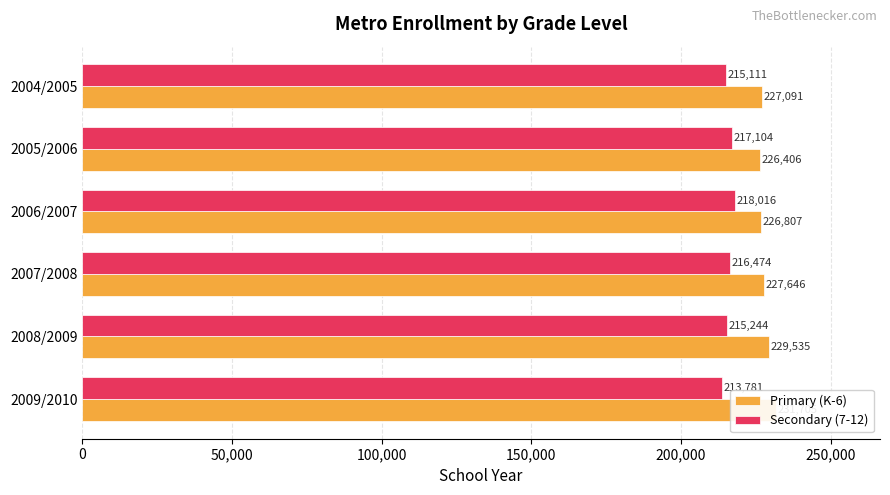

What are all the series names shown in the legend?

Primary (K-6), Secondary (7-12)